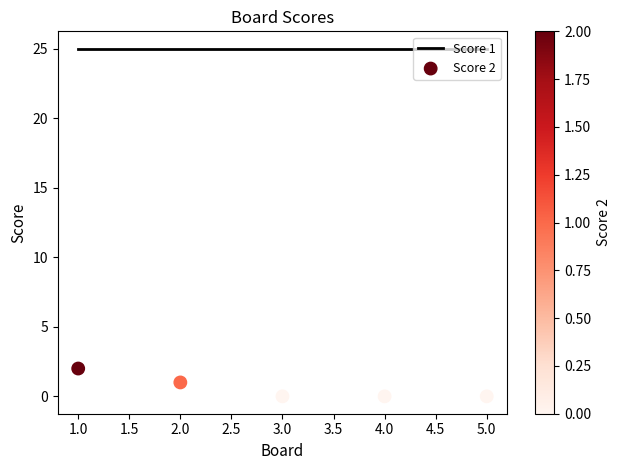

Which series reaches the minimum Y coordinate?

Score 2